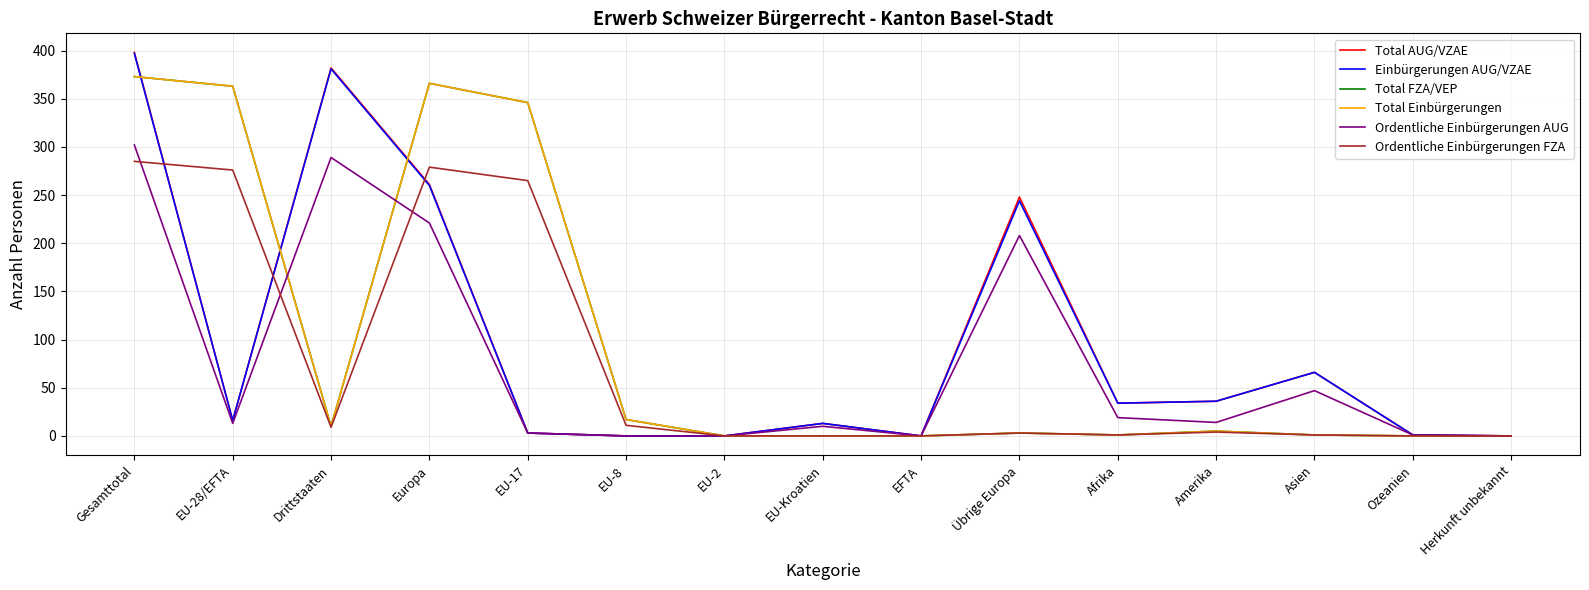

Does the chart have visible grid lines?

Yes